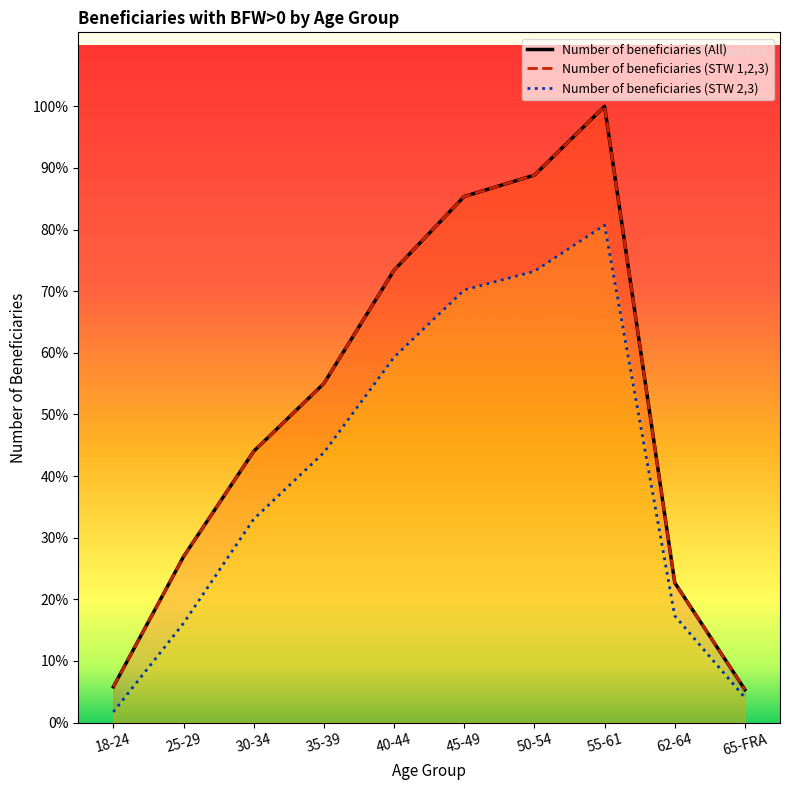

What is the sum of all Number of beneficiaries (STW 2,3) values?

204320